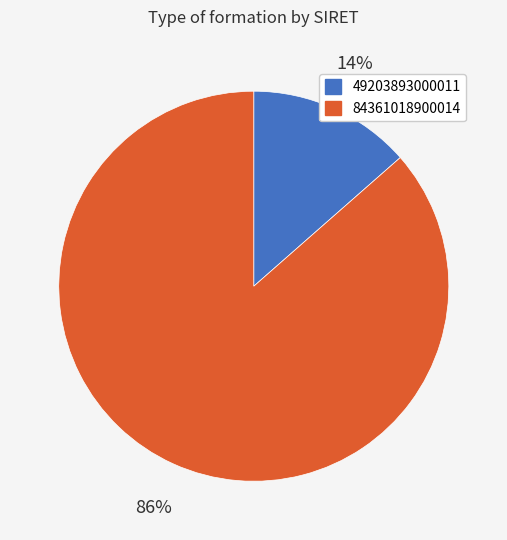

Is there a majority slice in this chart?

Yes